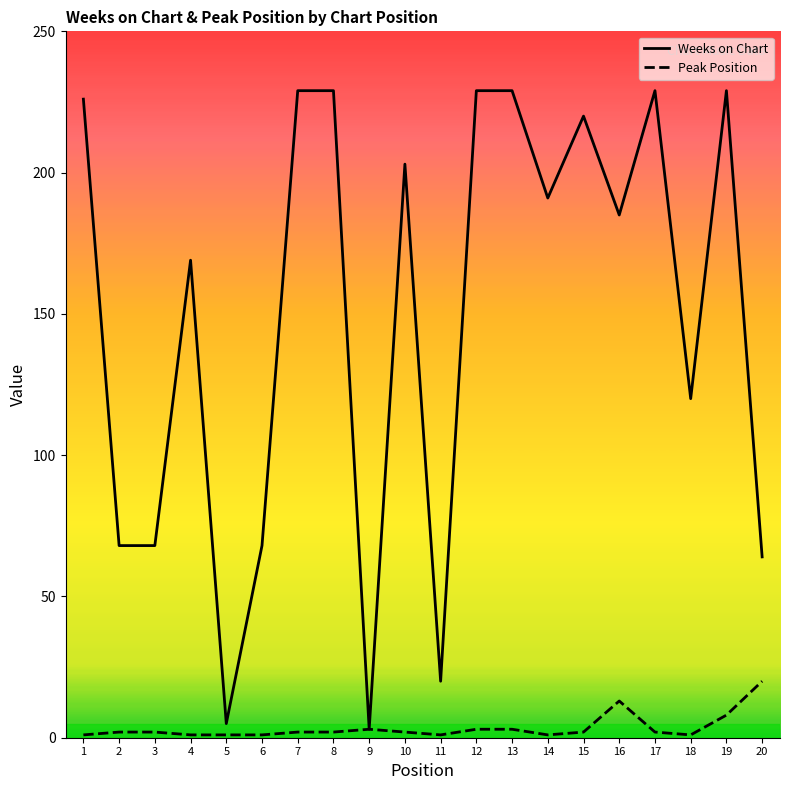

What is the difference between the maximum and minimum values in the Weeks on Chart series?

226